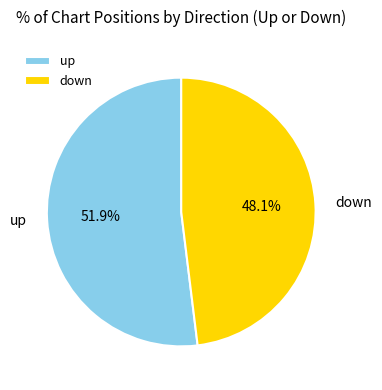

Count the number of slices in the pie.

2